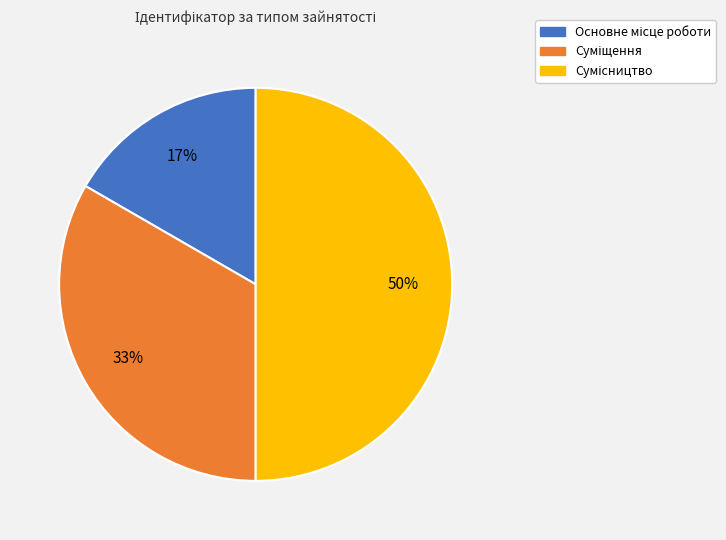

To the nearest percent, what is the average slice percentage?

33%